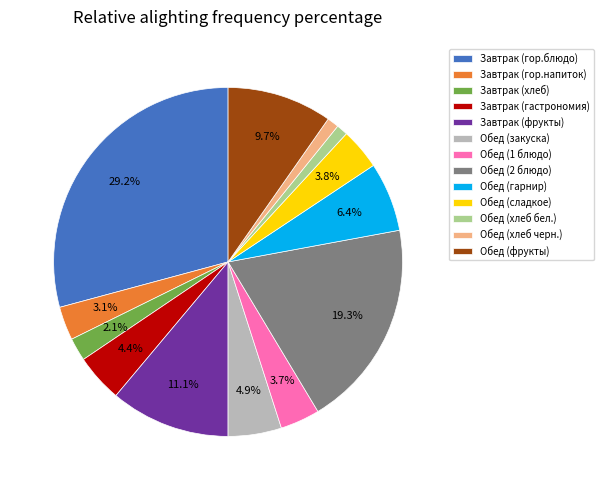

Approximately how many times larger is the value at Завтрак (гастрономия) compared to Обед (гарнир)?

0.7